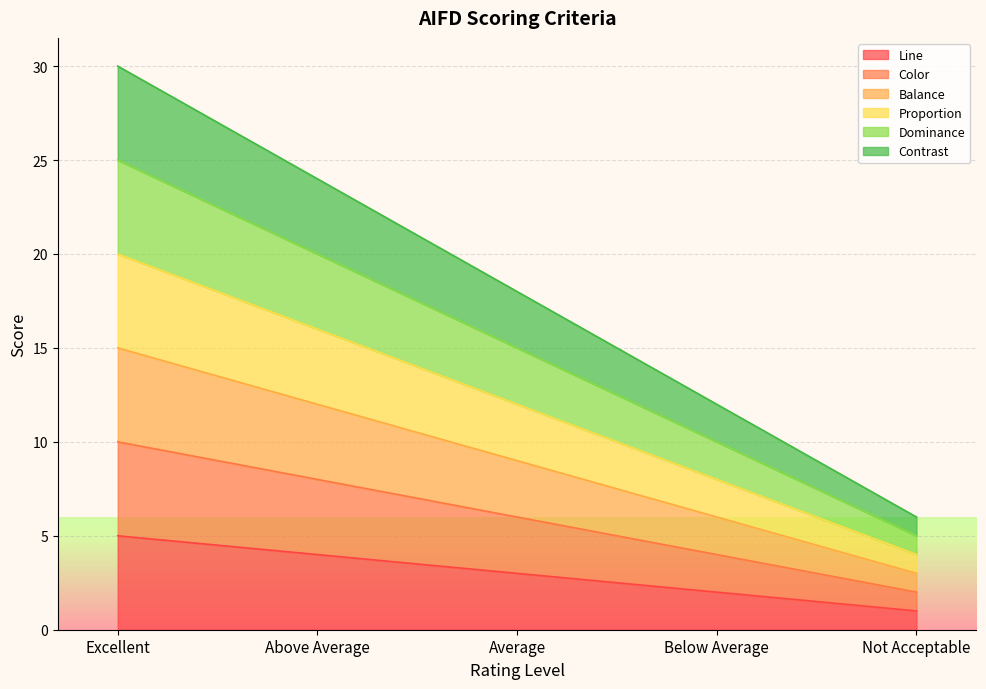

What is the label of the 5th point from the right?

Excellent